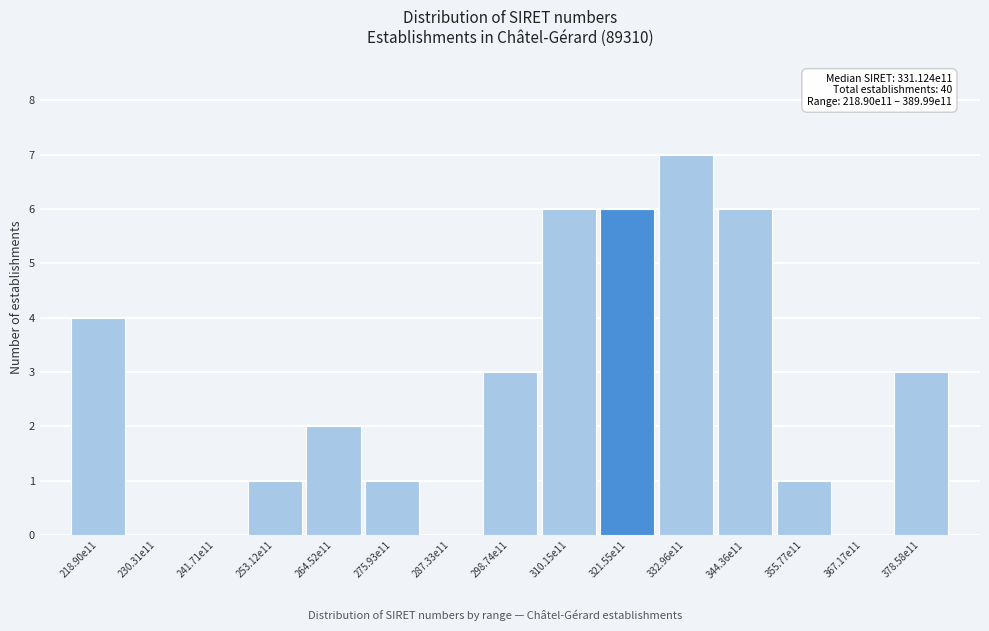

Reading left to right, what are all the values shown in this chart?

218.90e11=4	230.31e11=0	241.71e11=0	253.12e11=1	264.52e11=2	275.93e11=1	287.33e11=0	298.74e11=3	310.15e11=6	321.55e11=6	332.96e11=7	344.36e11=6	355.77e11=1	367.17e11=0	378.58e11=3